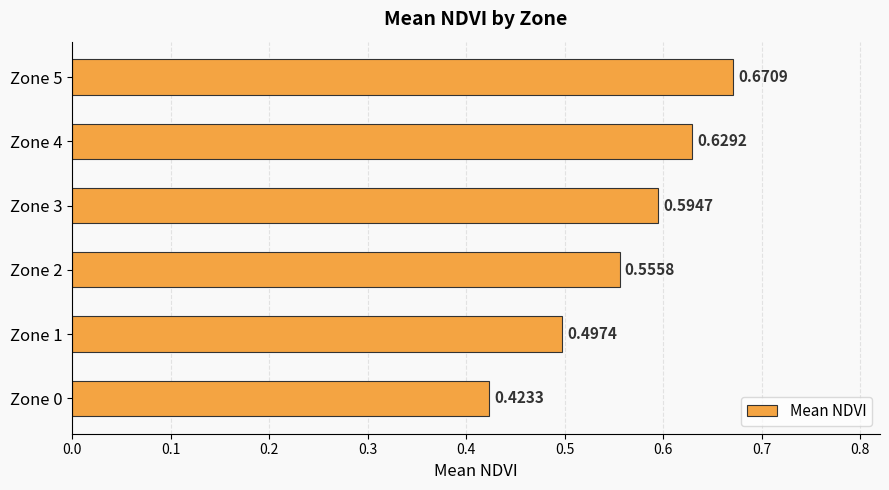

Rank the categories by value from highest to lowest.

Zone 5, Zone 4, Zone 3, Zone 2, Zone 1, Zone 0